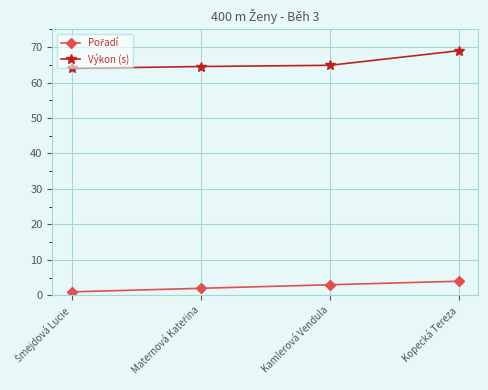

True or false: Výkon (s) has a value of 69.0 at Kopecká Tereza.

True